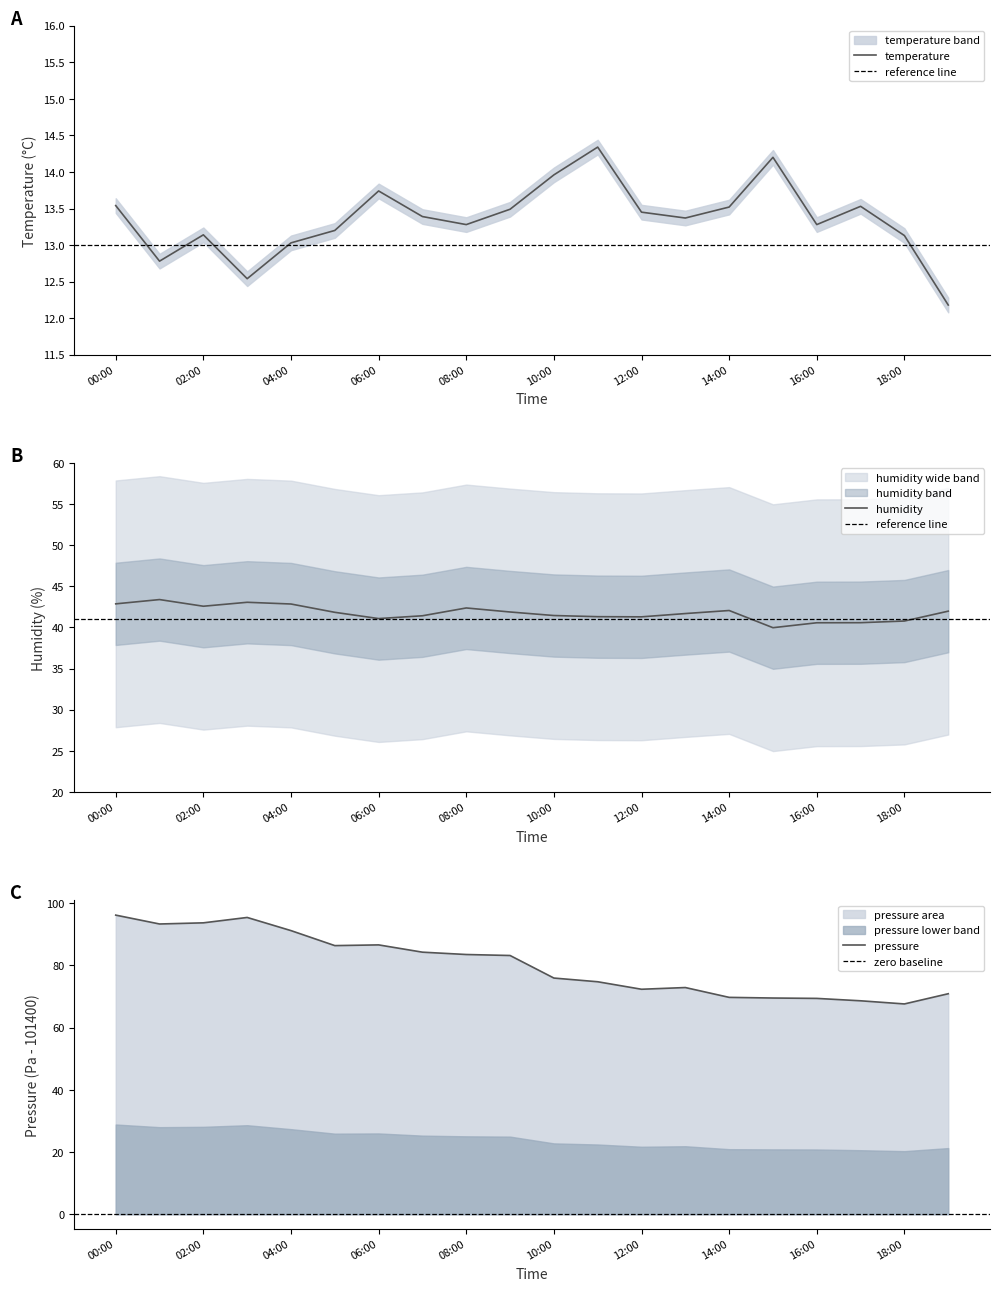

Is the value of temperature at 18:00 greater than the value of pressure_norm at 06:00?

No